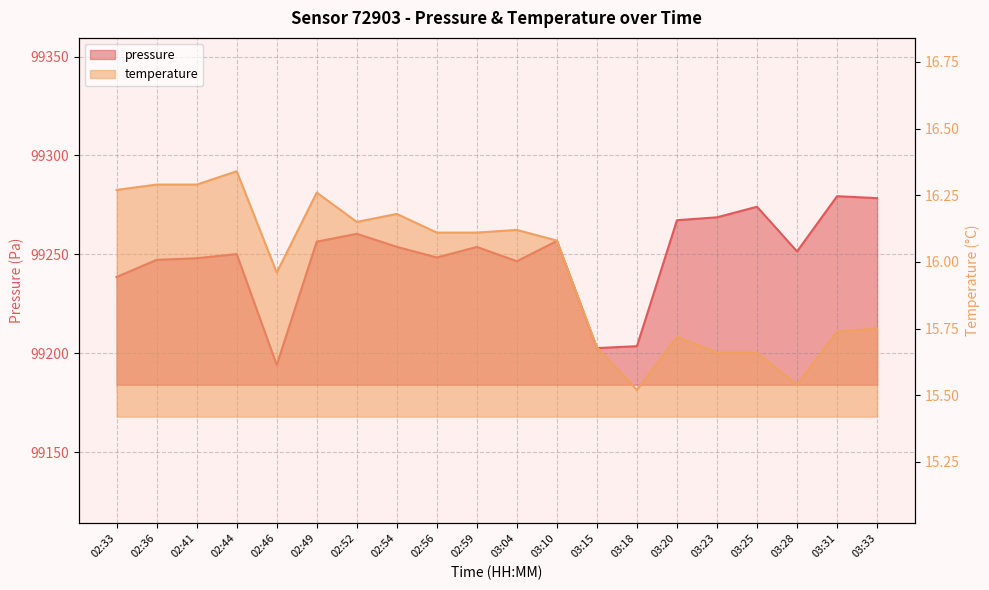

The temperature series shows 4.5 at 03:23. True or false?

False